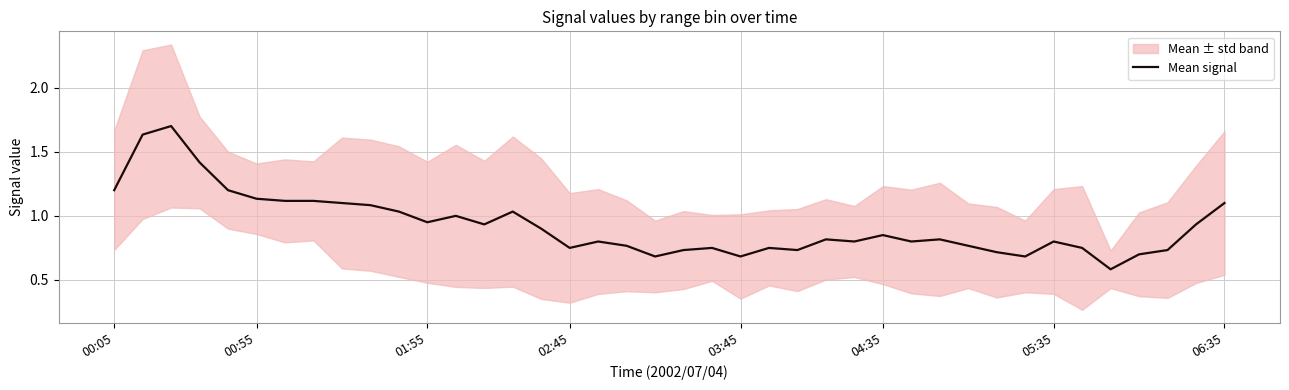

What is the difference between the maximum and second lowest values?

1.0